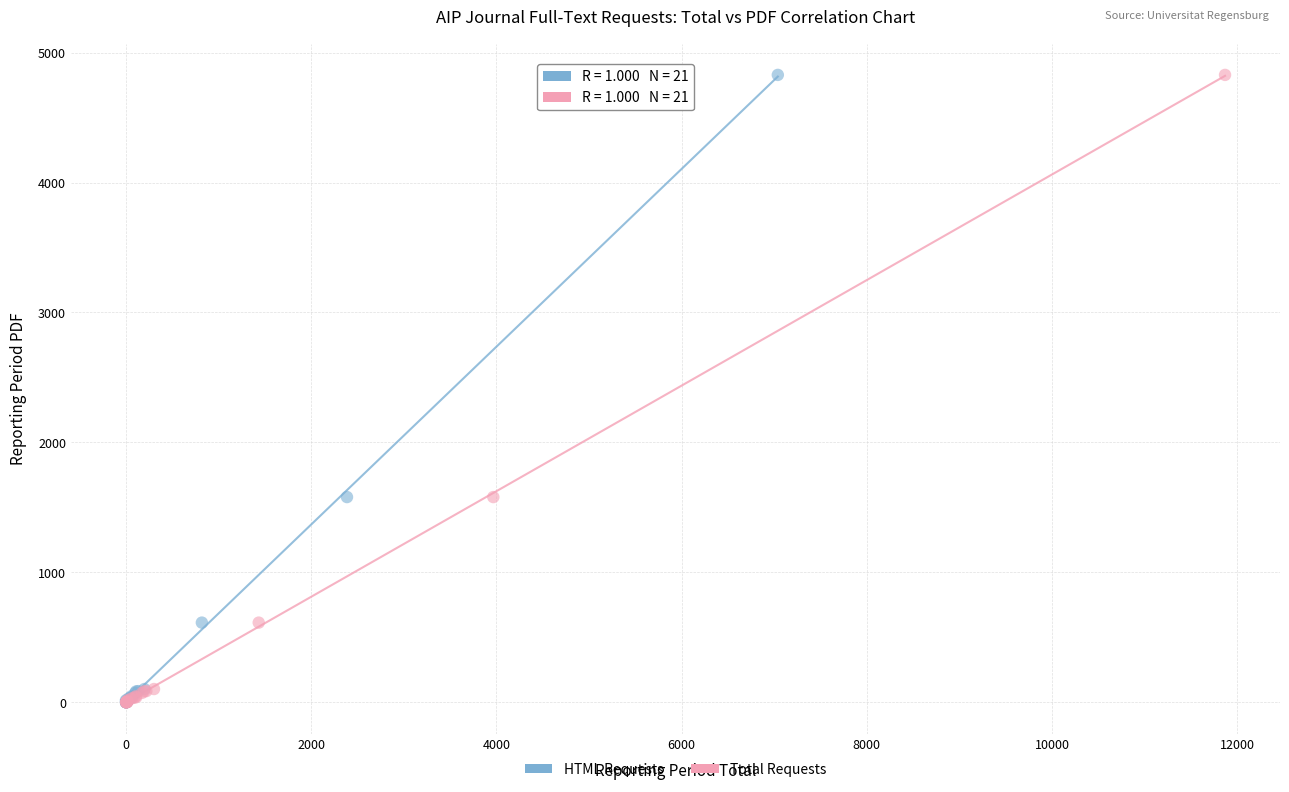

What are all the series names shown in the legend?

HTML Requests, Total Requests